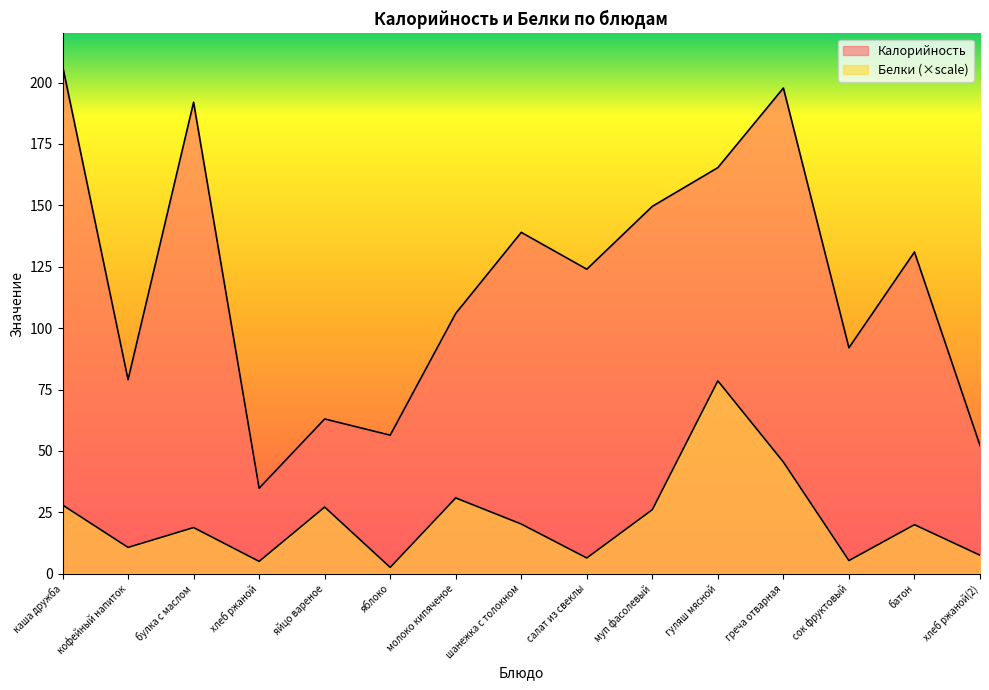

What is the value of the Белки point at the 13th from the left?

5.3